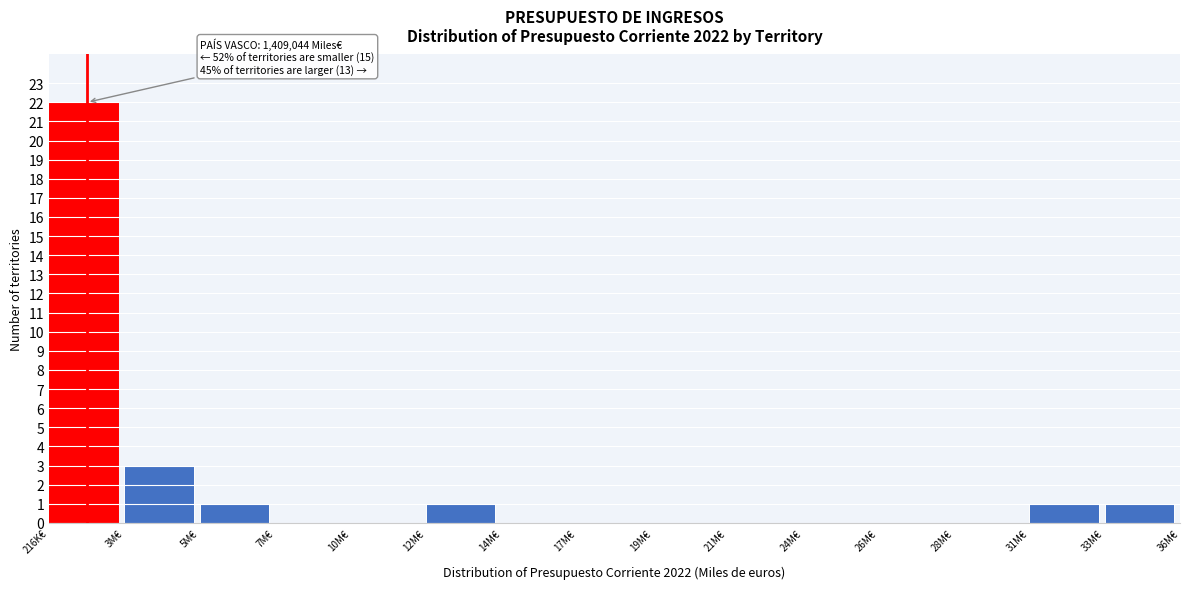

Reading right to left, transcribe all the data shown in this chart.

33M€=1	31M€=1	28M€=0	26M€=0	24M€=0	21M€=0	19M€=0	17M€=0	14M€=0	12M€=1	10M€=0	7M€=0	5M€=1	3M€=3	216K€=22